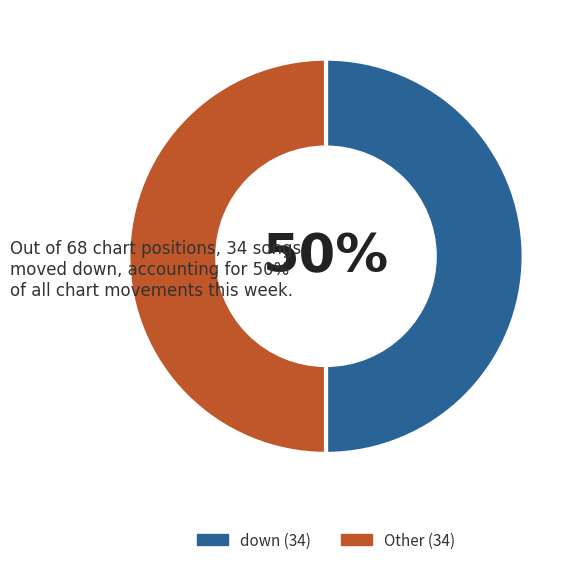

To the nearest percent, what is the average slice percentage?

50%